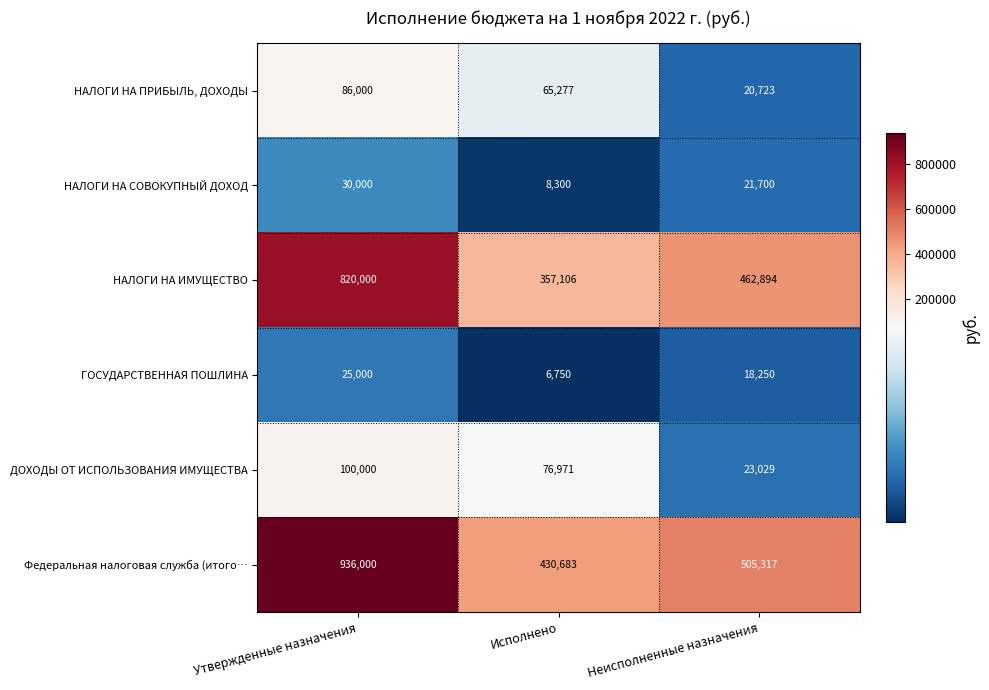

True or false: Федеральная налоговая служба (итого… has a value of 505317 at Неисполненные назначения.

True